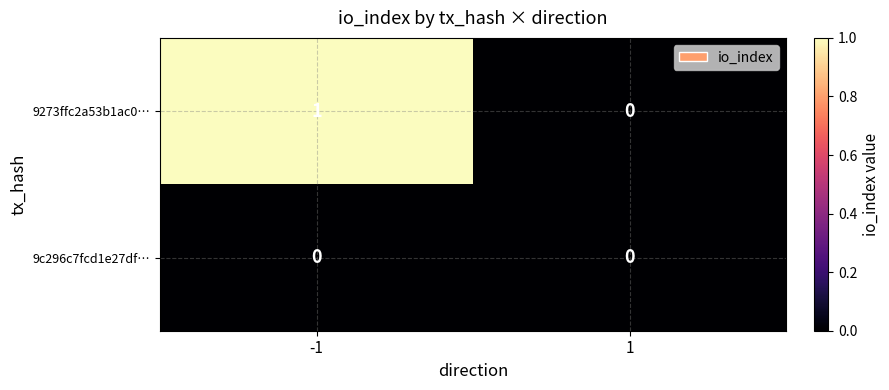

List the series in order of their overall mean, highest first.

9273ffc2a53b1ac0…, 9c296c7fcd1e27df…